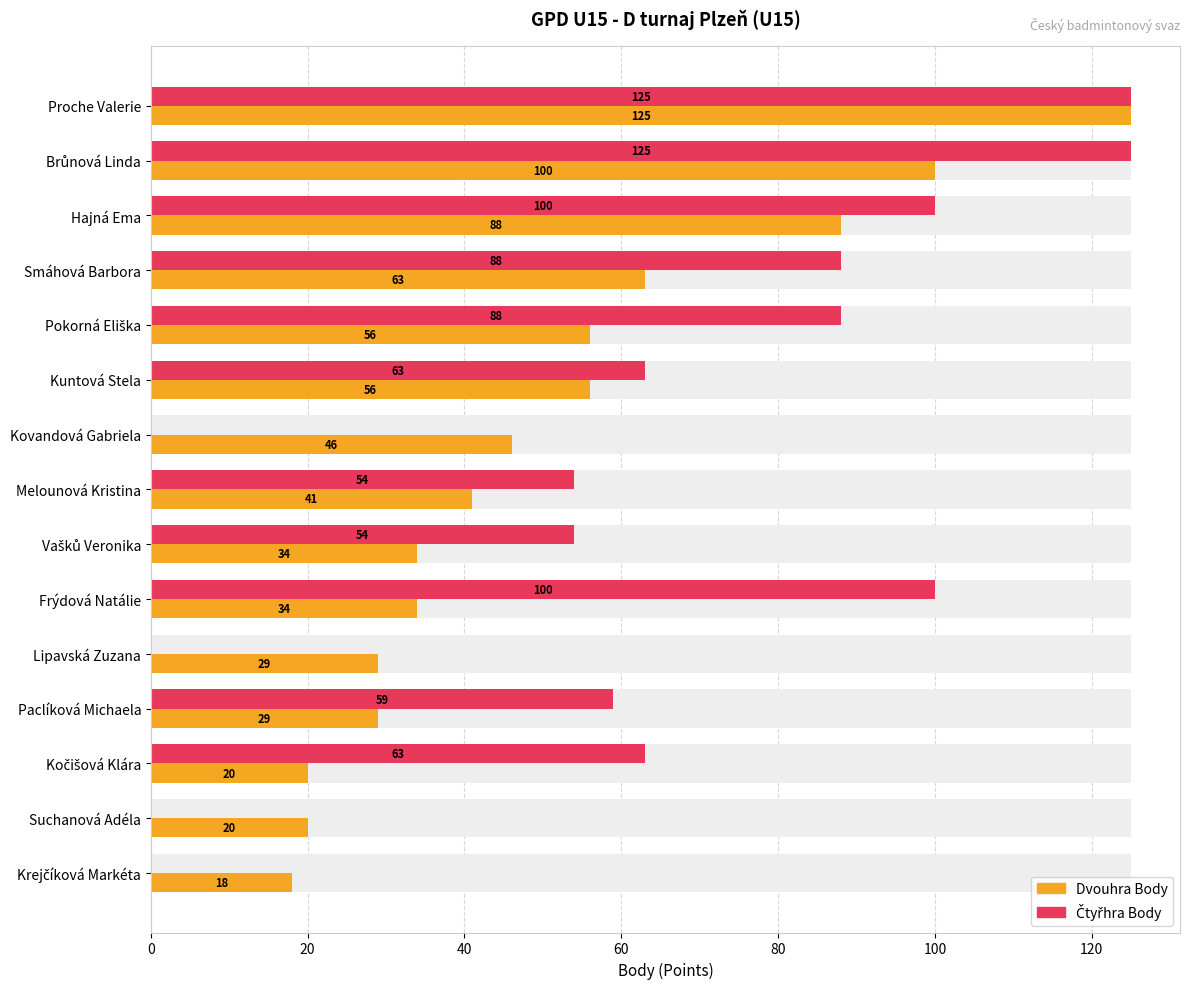

True or false: Dvouhra Body has a value of 27 at Smáhová Barbora.

False